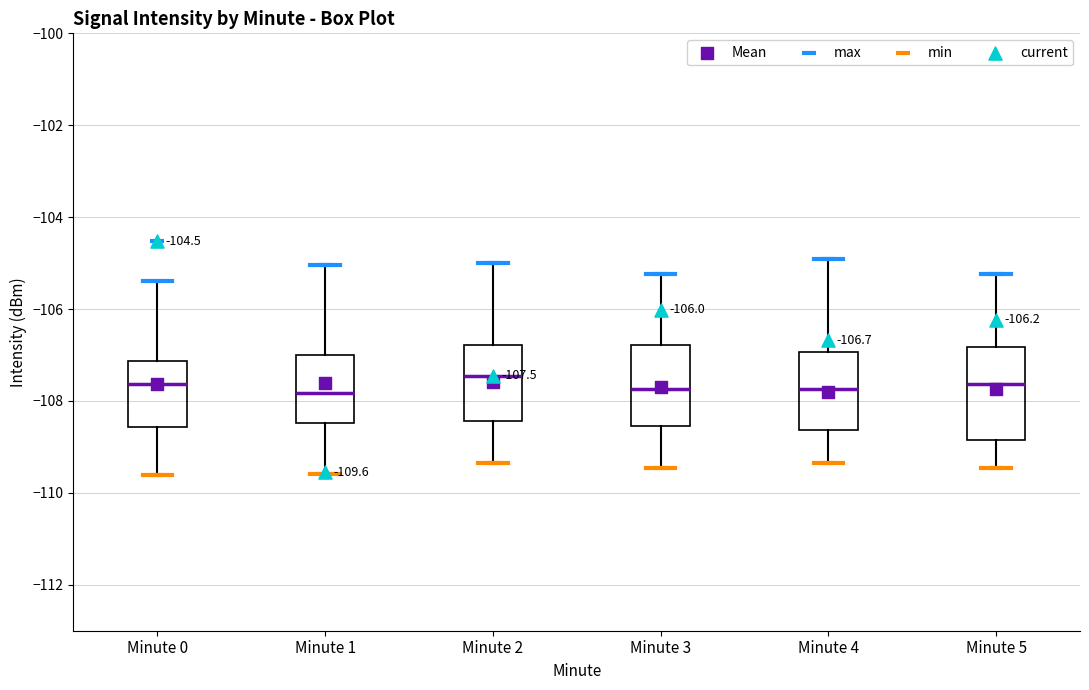

Which box is the tallest, from its lower edge to its upper edge?

Minute 5